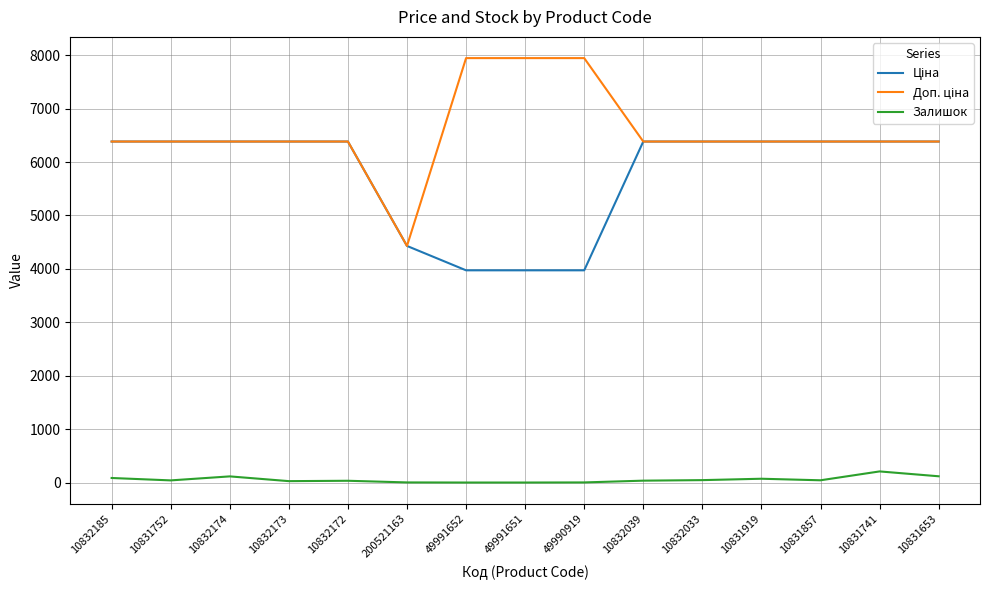

True or false: Залишок has a value of 115.0 at 10832174.

True